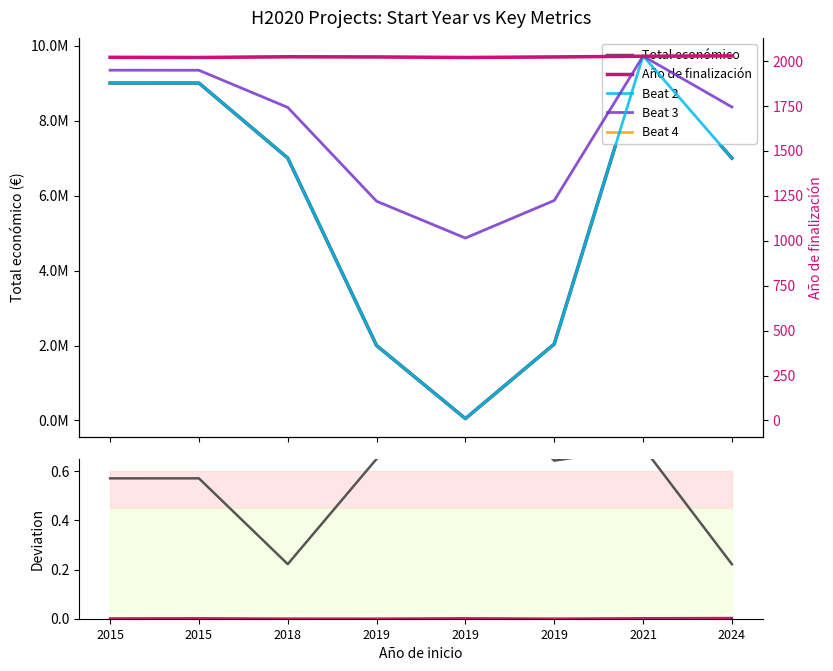

At which category is the sum across all series the highest?

2021